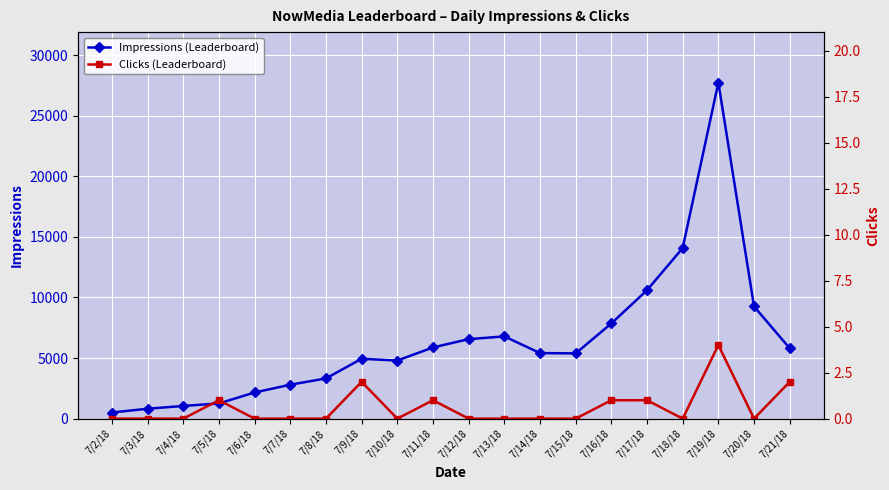

Rank the categories by Impressions (Leaderboard) value from lowest to highest.

7/2/18, 7/3/18, 7/4/18, 7/5/18, 7/6/18, 7/7/18, 7/8/18, 7/10/18, 7/9/18, 7/15/18, 7/14/18, 7/21/18, 7/11/18, 7/12/18, 7/13/18, 7/16/18, 7/20/18, 7/17/18, 7/18/18, 7/19/18